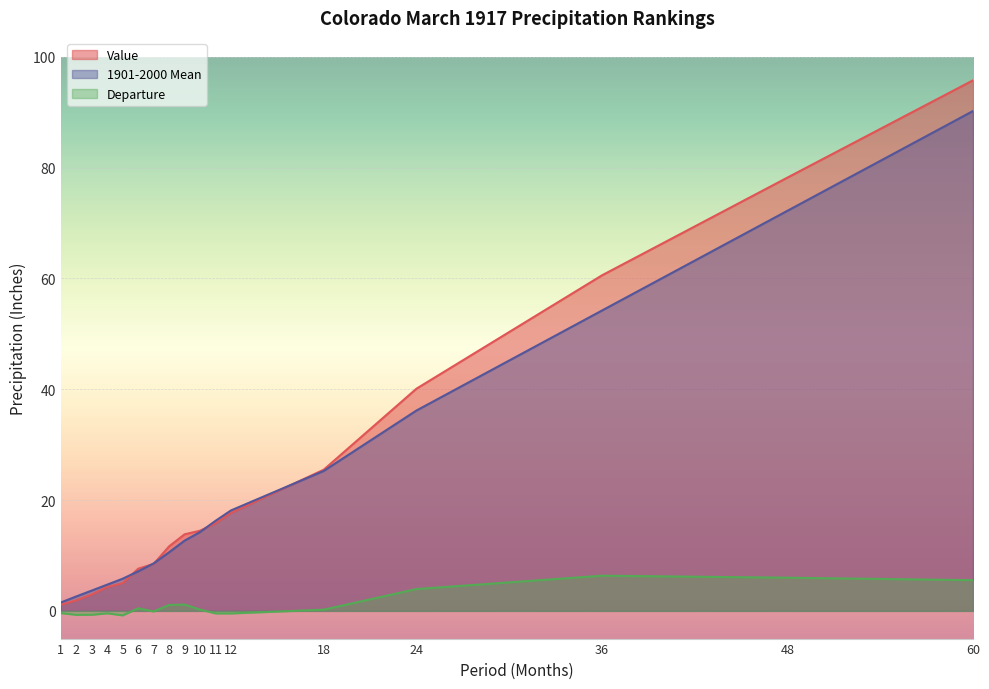

At which category is the sum across all series the highest?

60